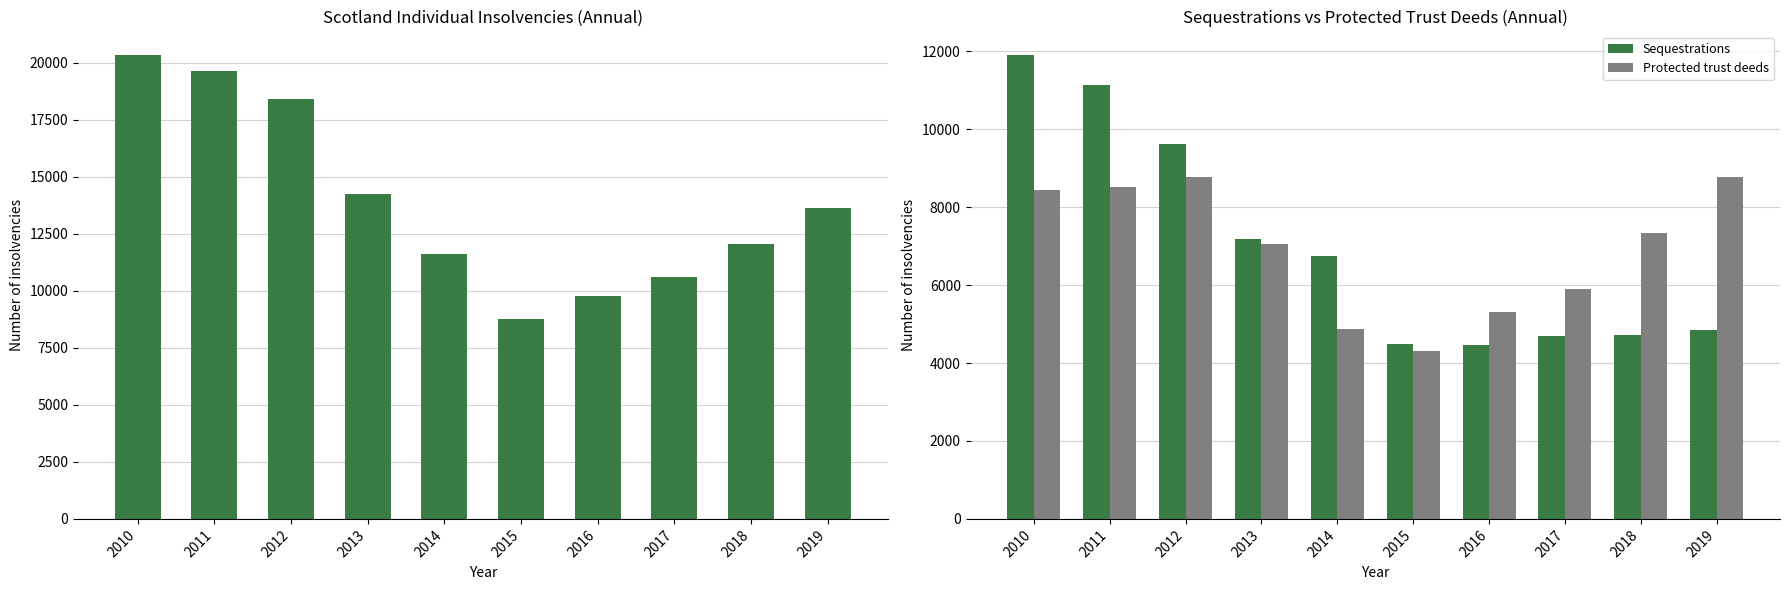

At which category does the chart reach its peak across all series?

2010